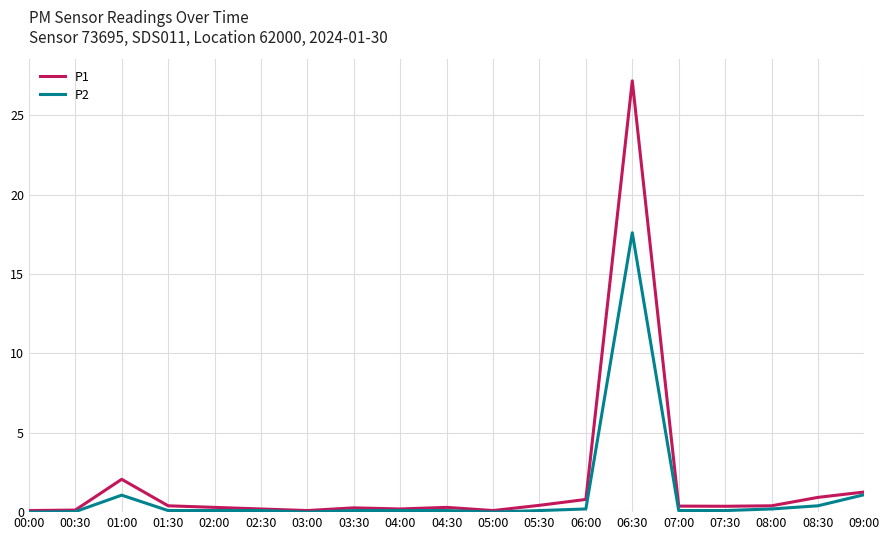

At which category is the sum across all series the highest?

06:30